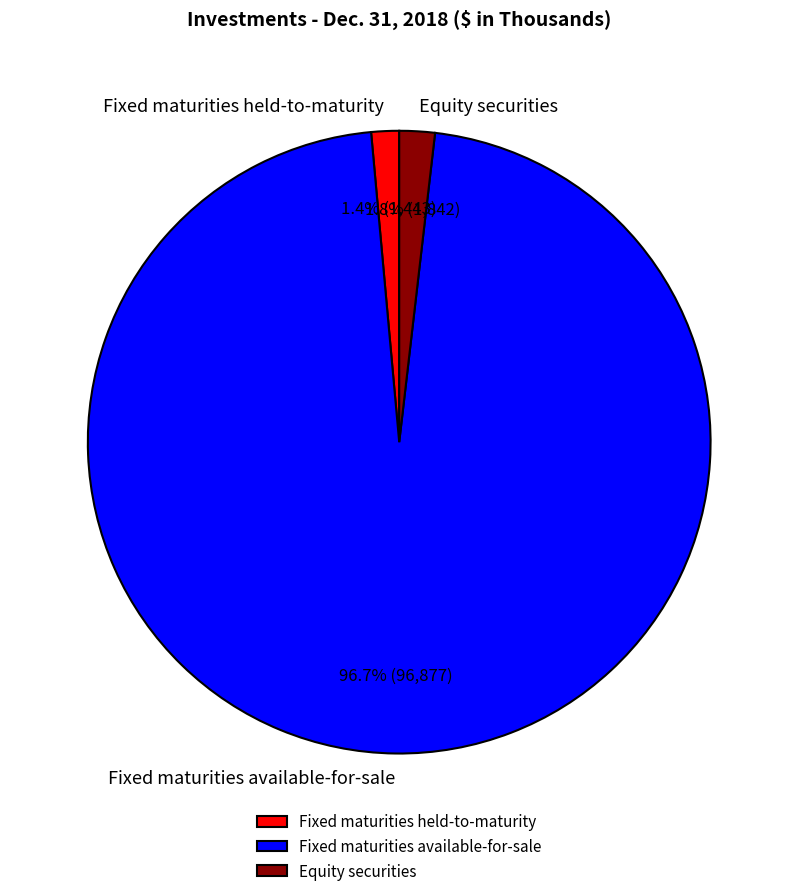

Combined, what portion of the pie is Fixed maturities available-for-sale and Equity securities?

98.6%